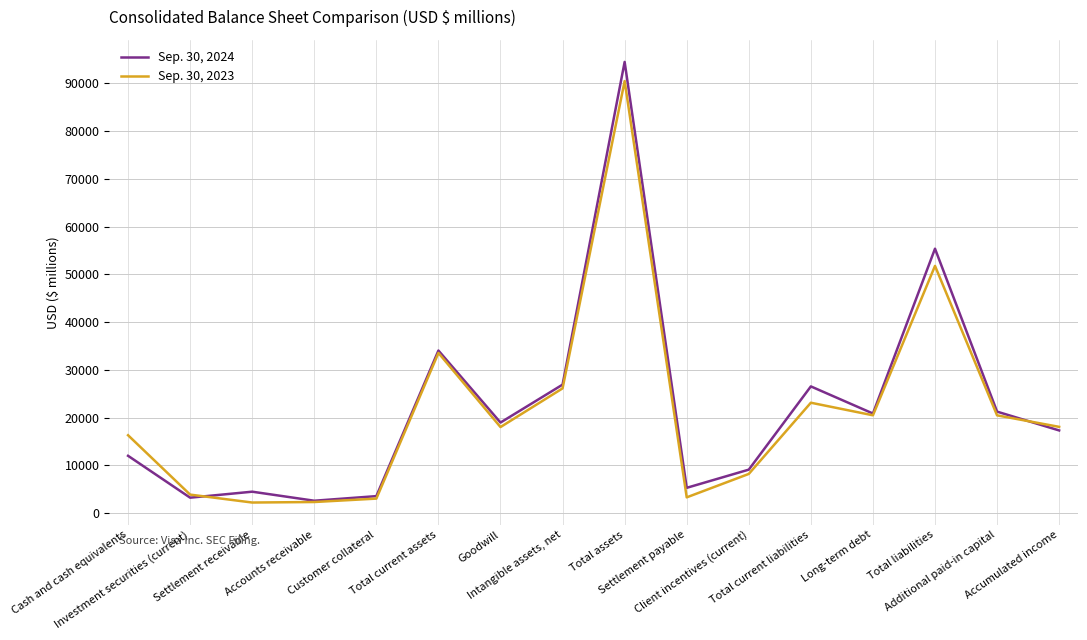

Does the chart display data point markers on the line(s)?

No